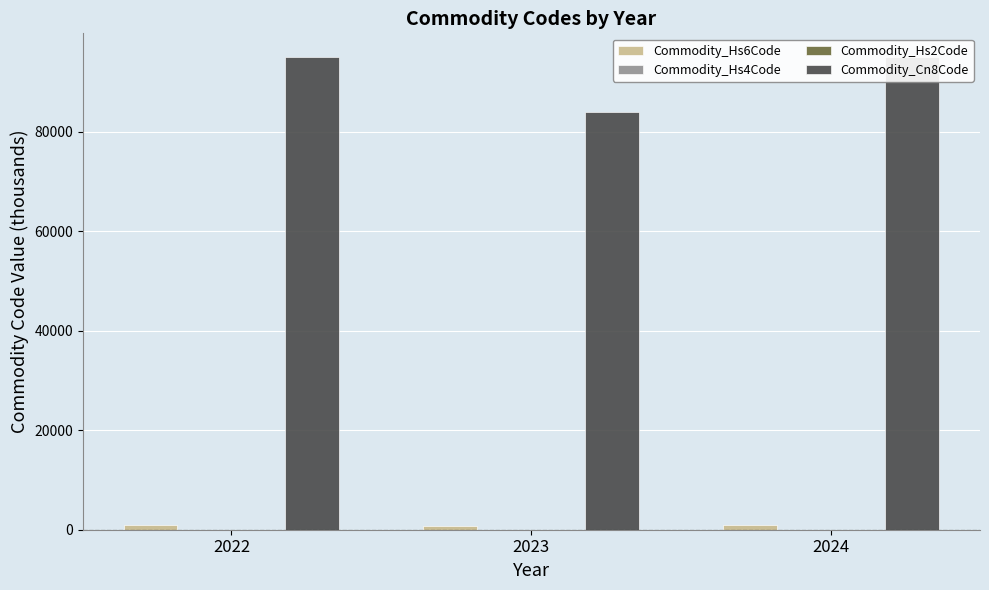

At which category is the sum across all series the highest?

2022